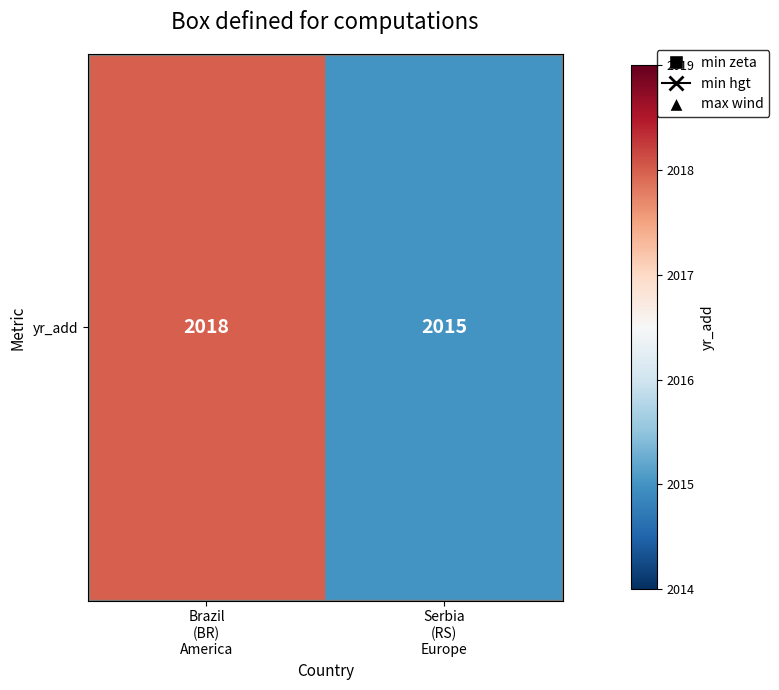

What is the change in value from Brazil
(BR)
America to Serbia
(RS)
Europe?

-3